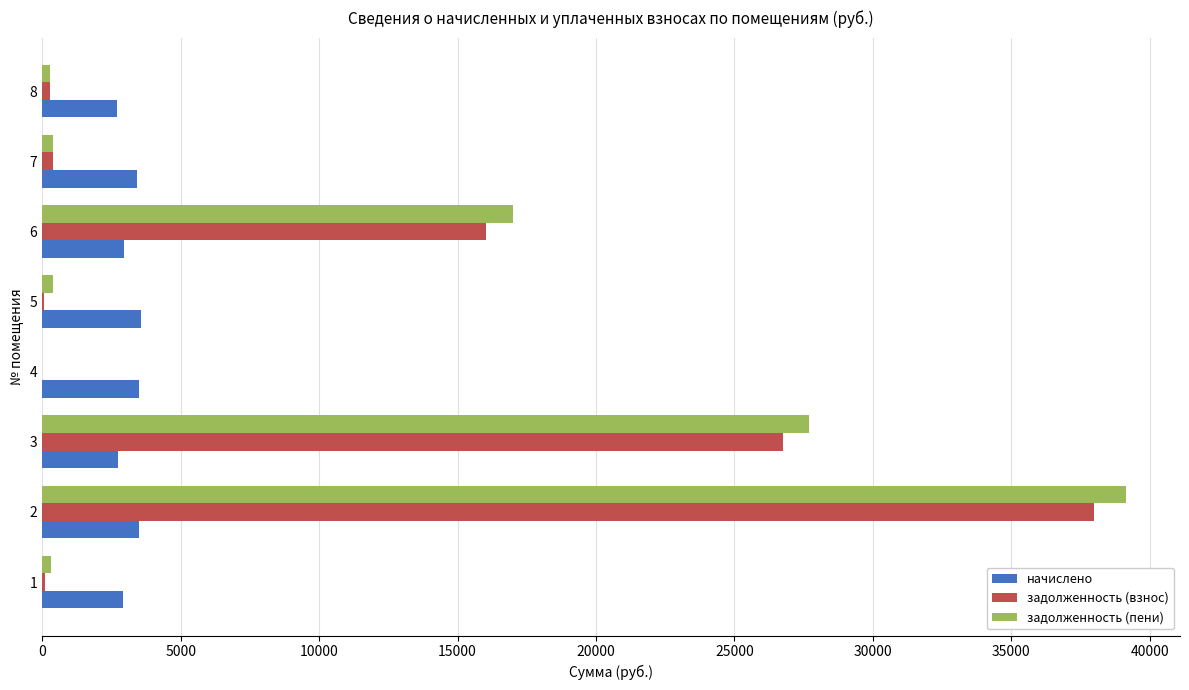

What is the total value across all series at 2?

80595.1